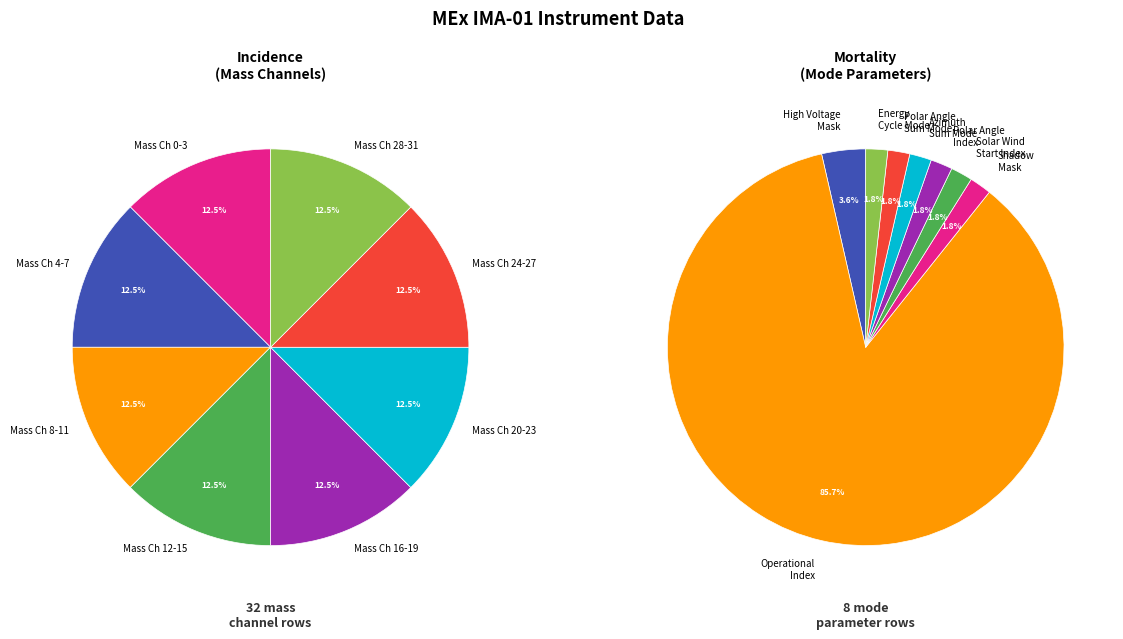

Count the number of slices in the pie.

8